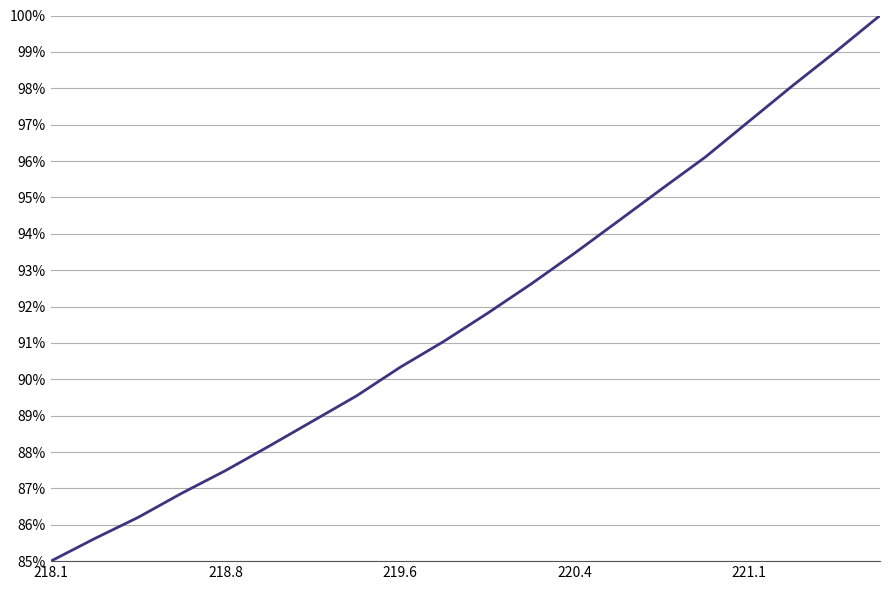

Is this an area chart (filled region under the line)?

No